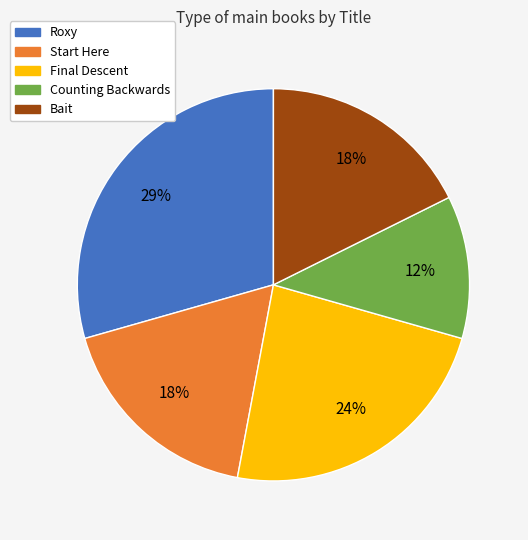

What percentage is the Final Descent slice, to the nearest percent?

24%